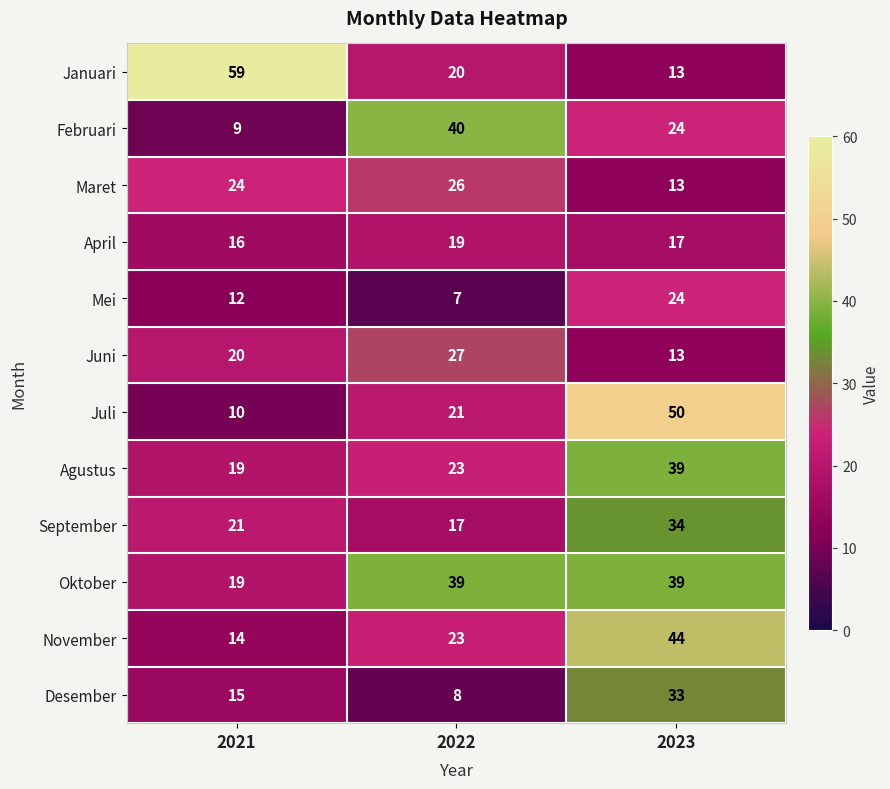

Which series has the largest total across all categories?

Oktober